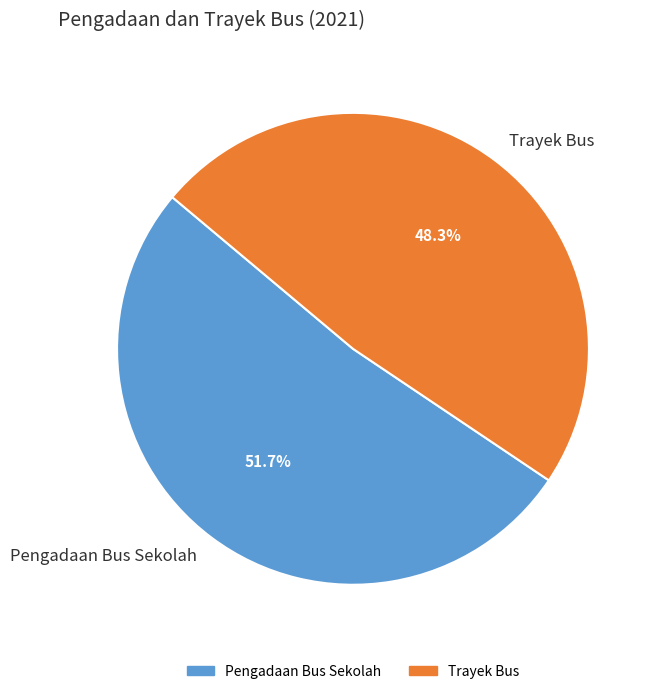

To the nearest percent, what portion does Pengadaan Bus Sekolah represent?

52%